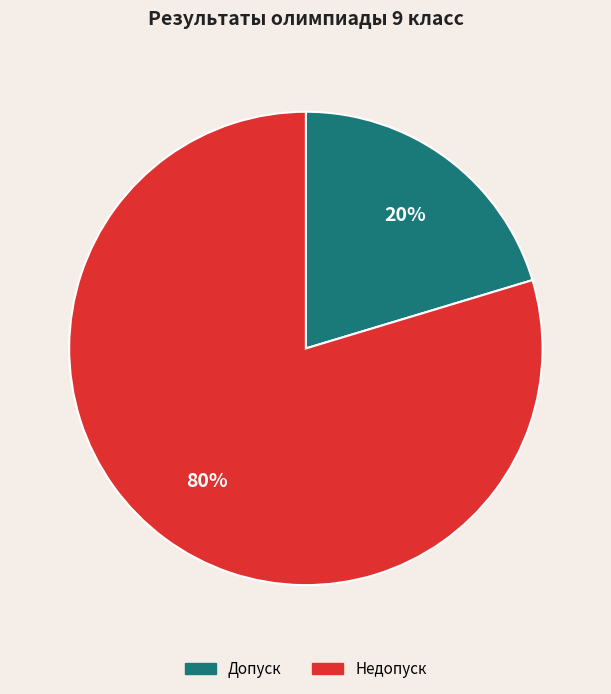

To the nearest percent, what portion does Допуск represent?

20%